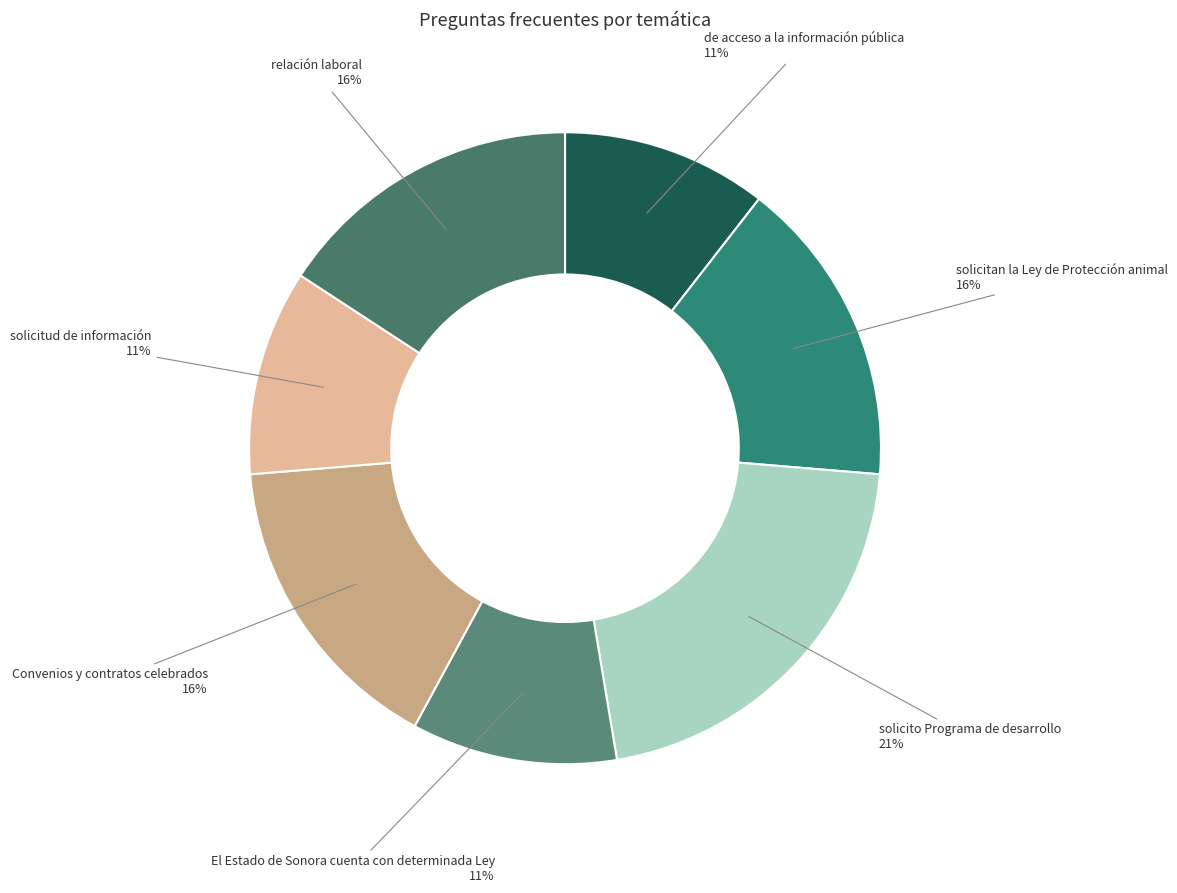

The Convenios y contratos celebrados slice represents 6% of the pie. True or false?

False